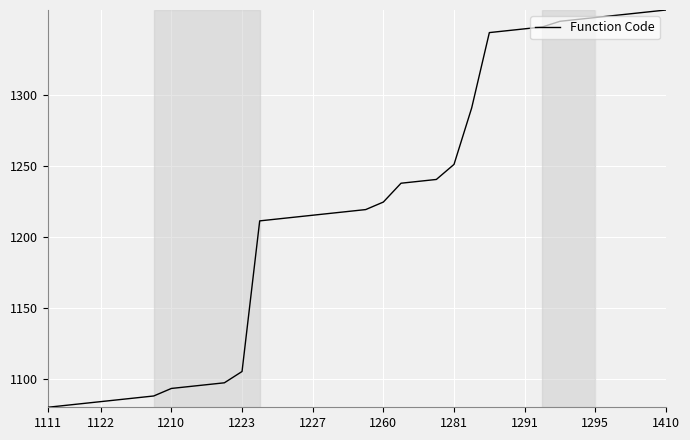

Count the number of data series in this chart.

1